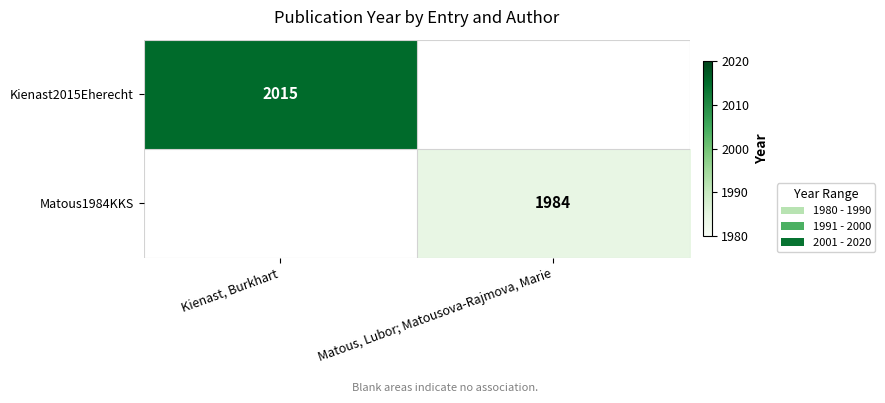

Is it true that Kienast2015Eherecht equals 583 at Kienast, Burkhart?

False